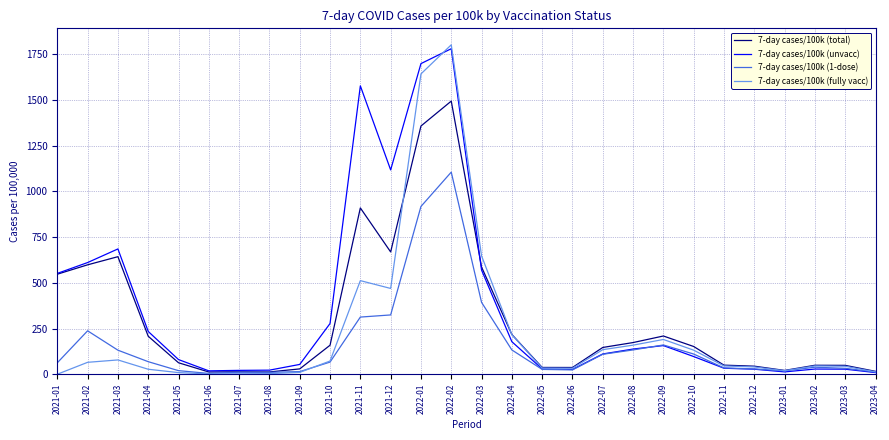

Rank the series by their average value, from highest to lowest.

7-day cases/100k (unvacc), 7-day cases/100k (total), 7-day cases/100k (fully vacc), 7-day cases/100k (1-dose)